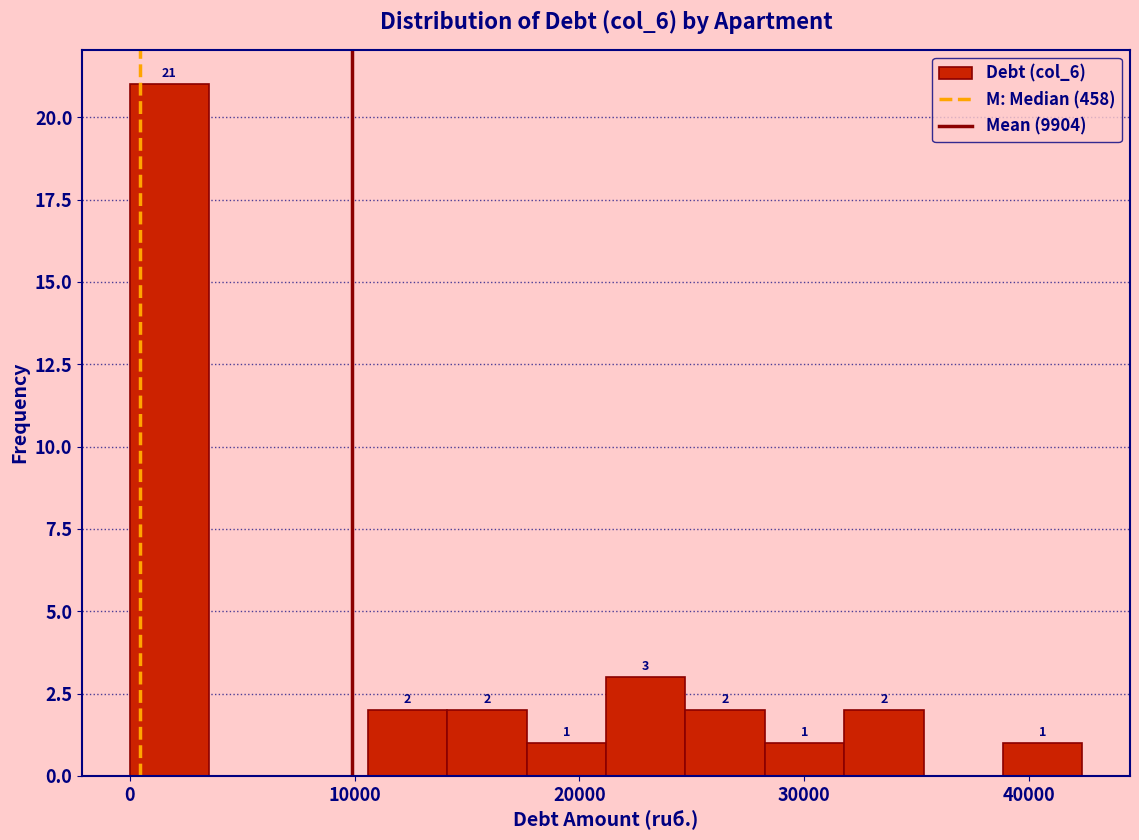

Read against the x-axis, roughly where is the centre of the tallest bar?

2000